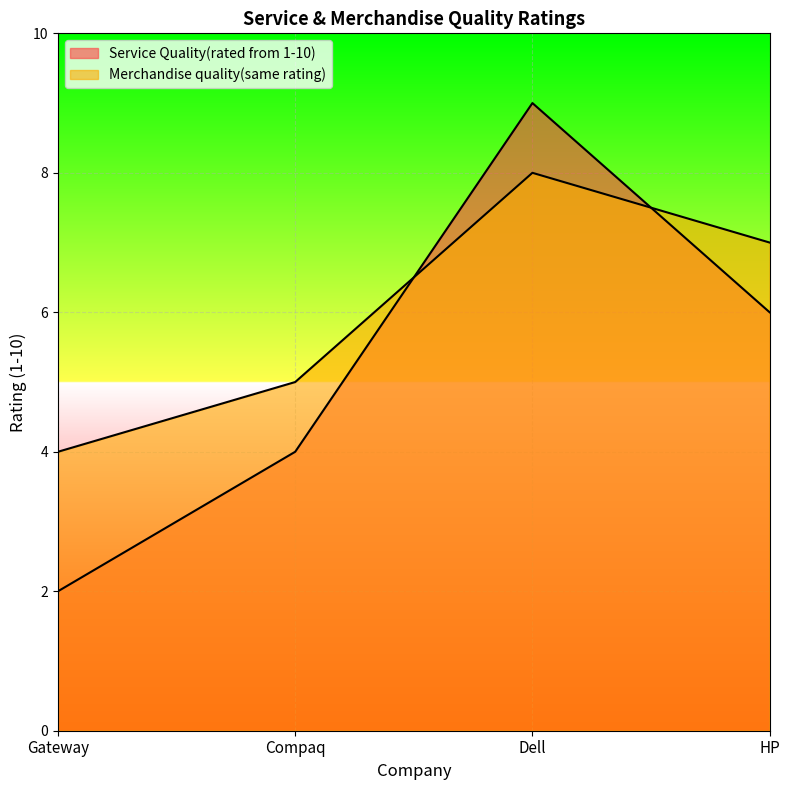

Which series has the largest range (max minus min)?

Service Quality(rated from 1-10)